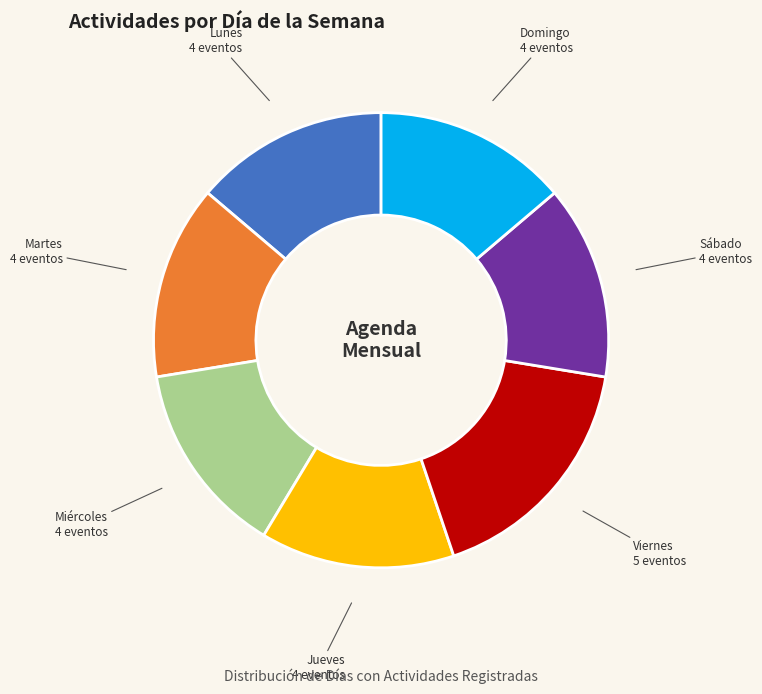

Does any single category account for the majority?

No